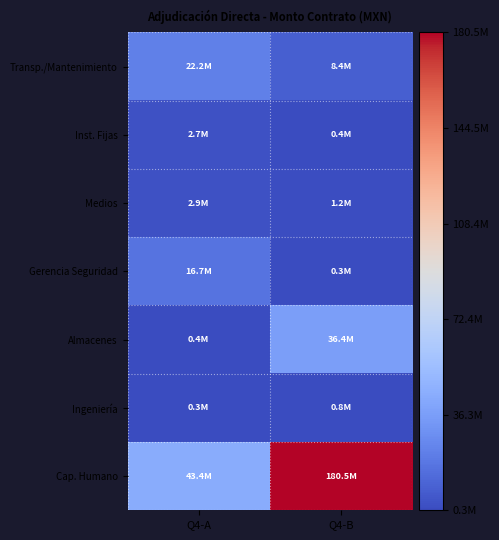

How many values in the Transp./Mantenimiento series are below 22189118?

1